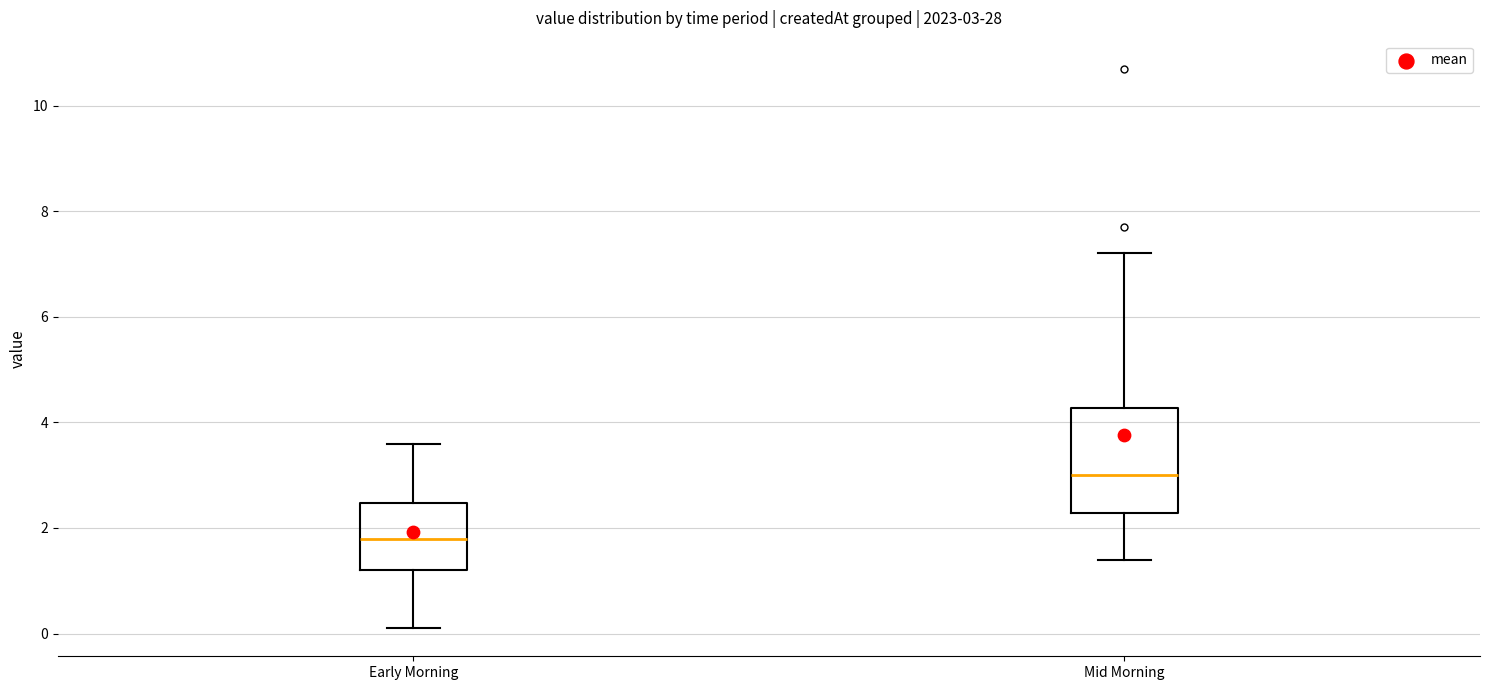

Which box is the tallest, from its lower edge to its upper edge?

Mid Morning